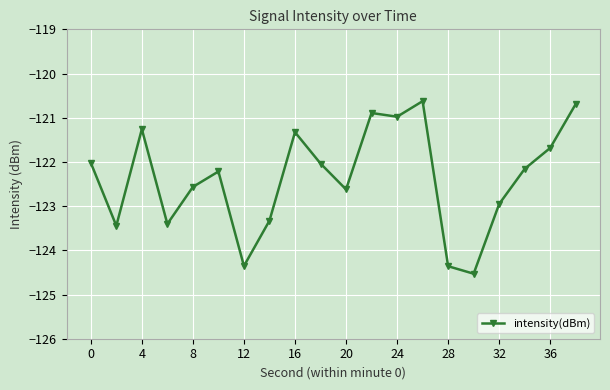

What is the average value?

-122.4